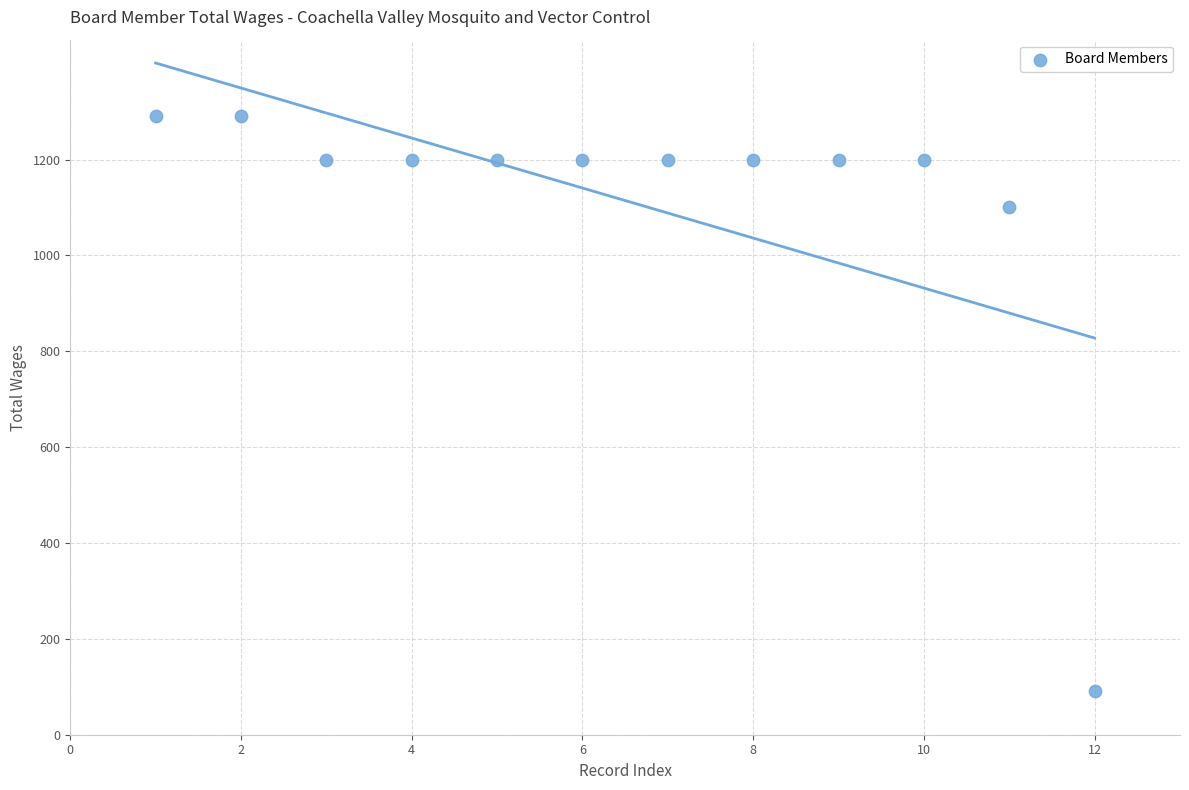

What Y value in the scatter plot is closest to 691?

1100